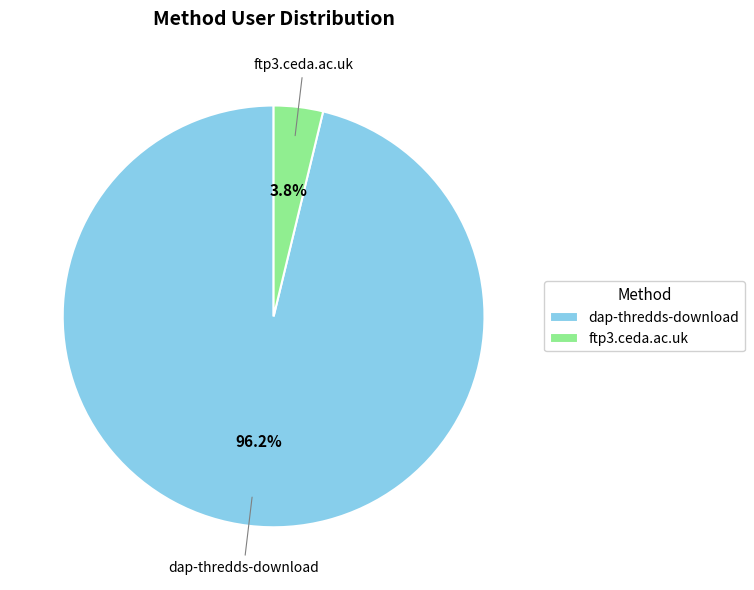

Does any single category account for the majority?

Yes